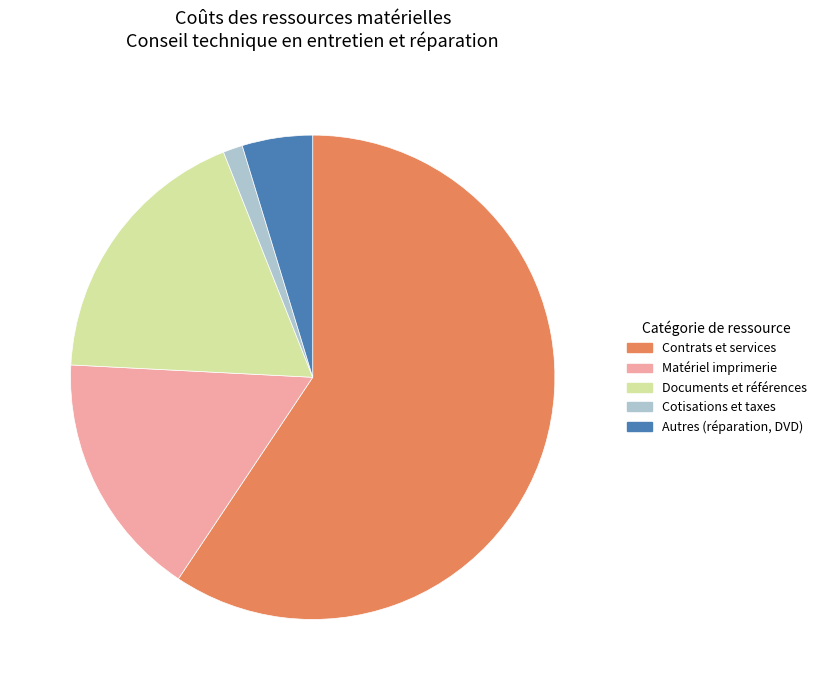

Combined, do Matériel imprimerie and Documents et références account for over 50%?

No